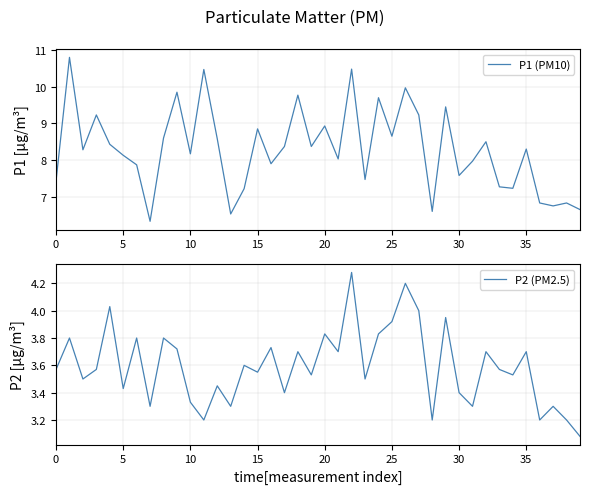

True or false: P2 (PM2.5) has more than 0 interior local peaks.

True